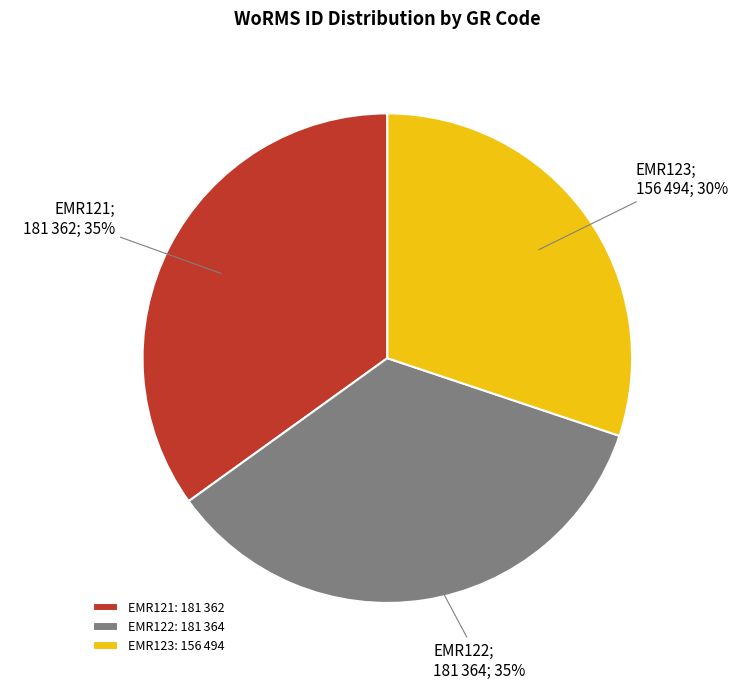

To the nearest percent, what is the difference between the largest and smallest slice percentages?

5%